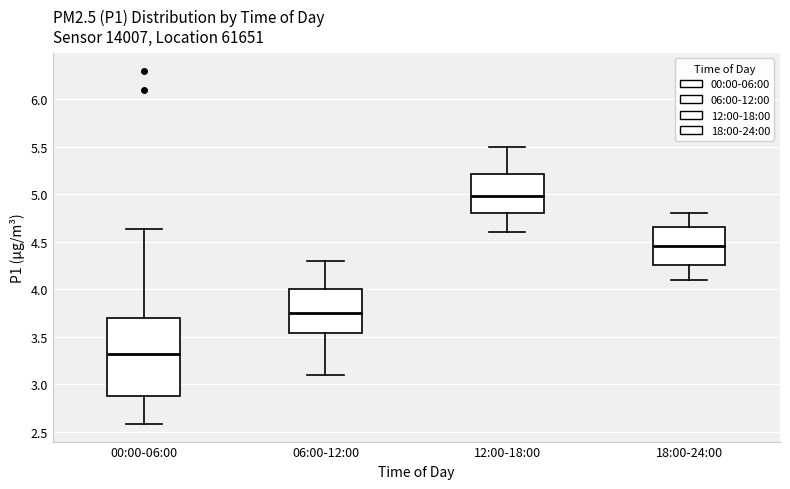

Comparing the boxes themselves (not the whiskers), which one is the tallest?

00:00-06:00